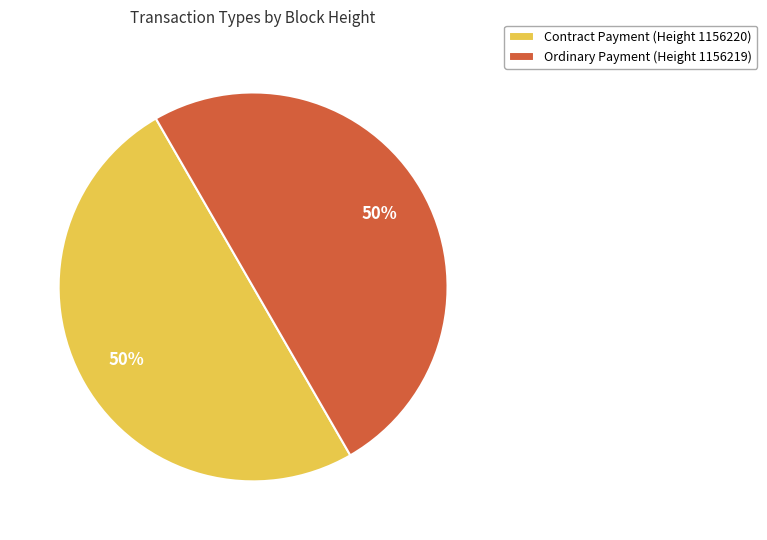

Is it true that Contract Payment is 13% of the pie?

False